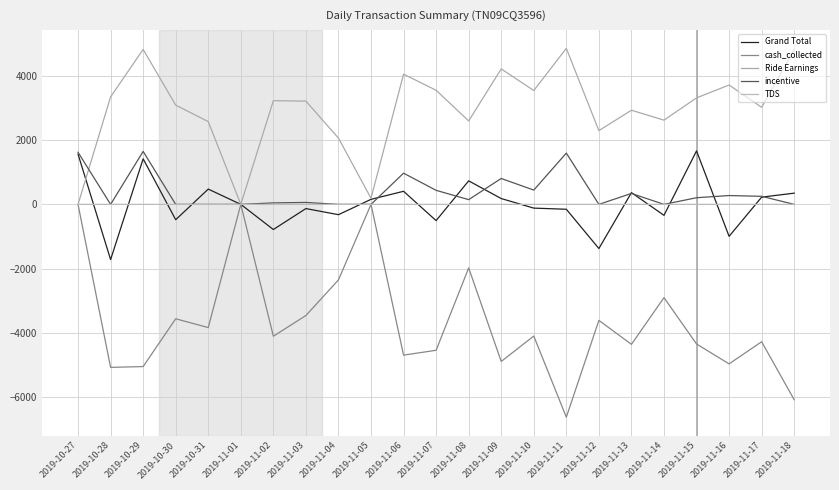

How many lines are shown in the chart?

5